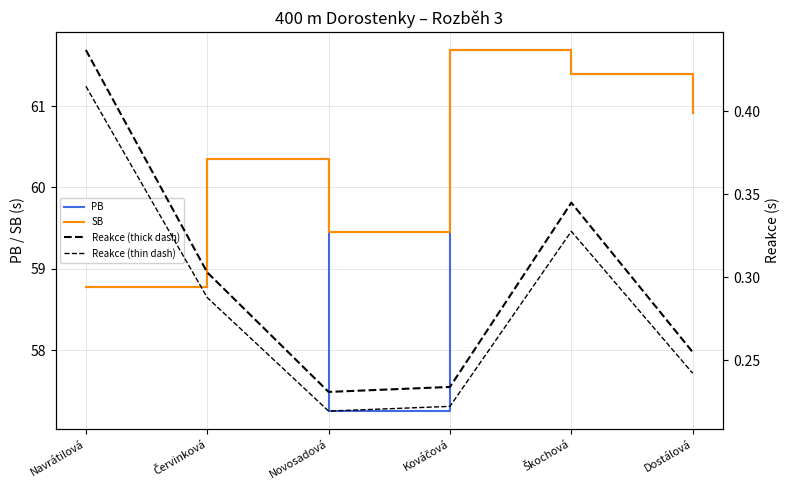

What is the label of the 4th point from the left?

Kováčová